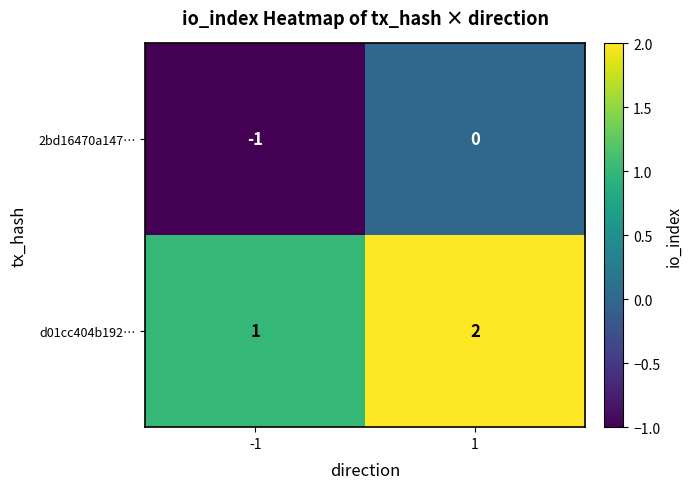

Reading left to right, list all the values displayed in this chart.

2bd16470a147…: -1	0
d01cc404b192…: 1	2